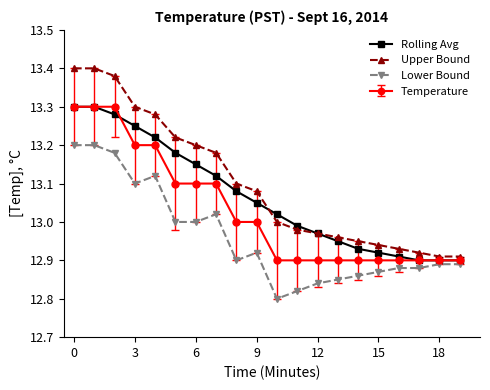

Which series has the widest spread of values?

Upper Bound